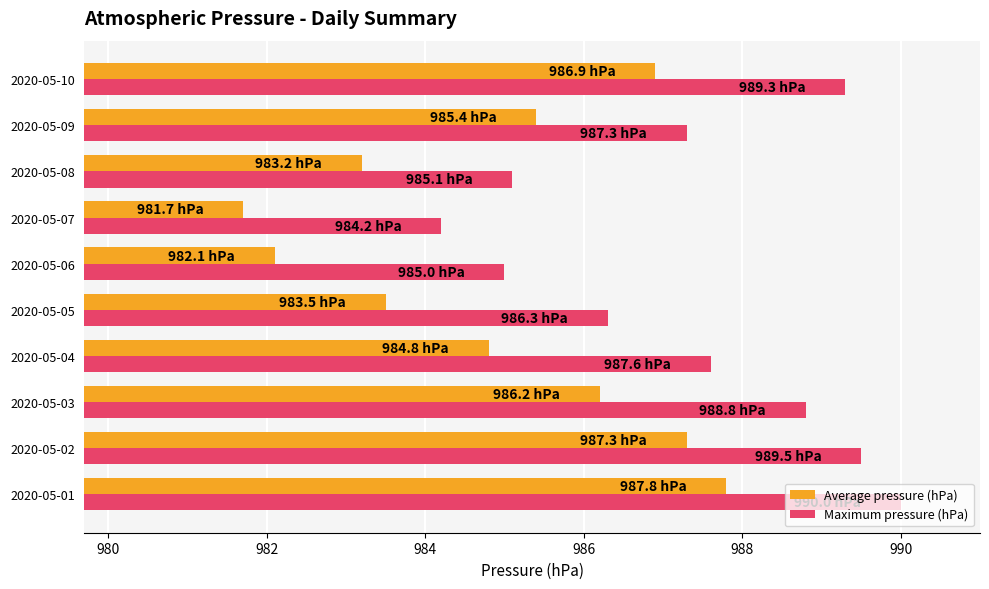

Which category has the lowest value in the Average pressure (hPa) series?

2020-05-07